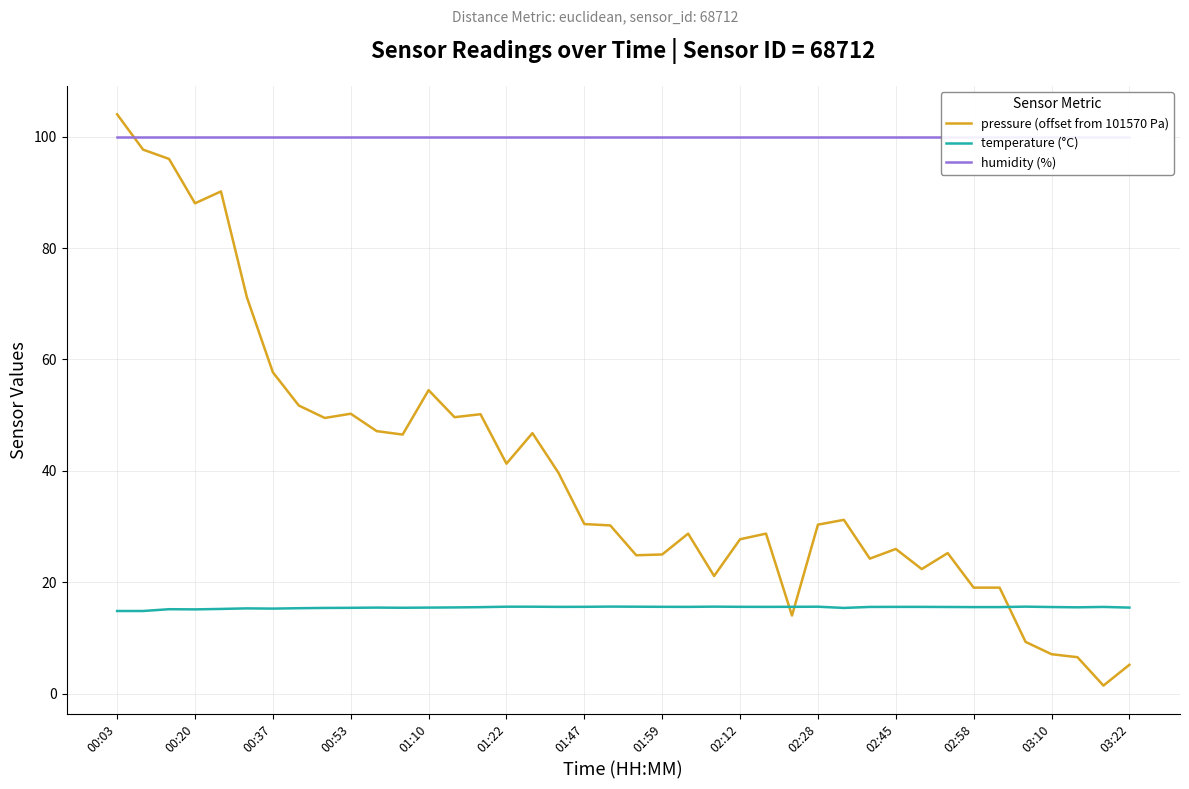

What is the total value across all series at 31?

138.0